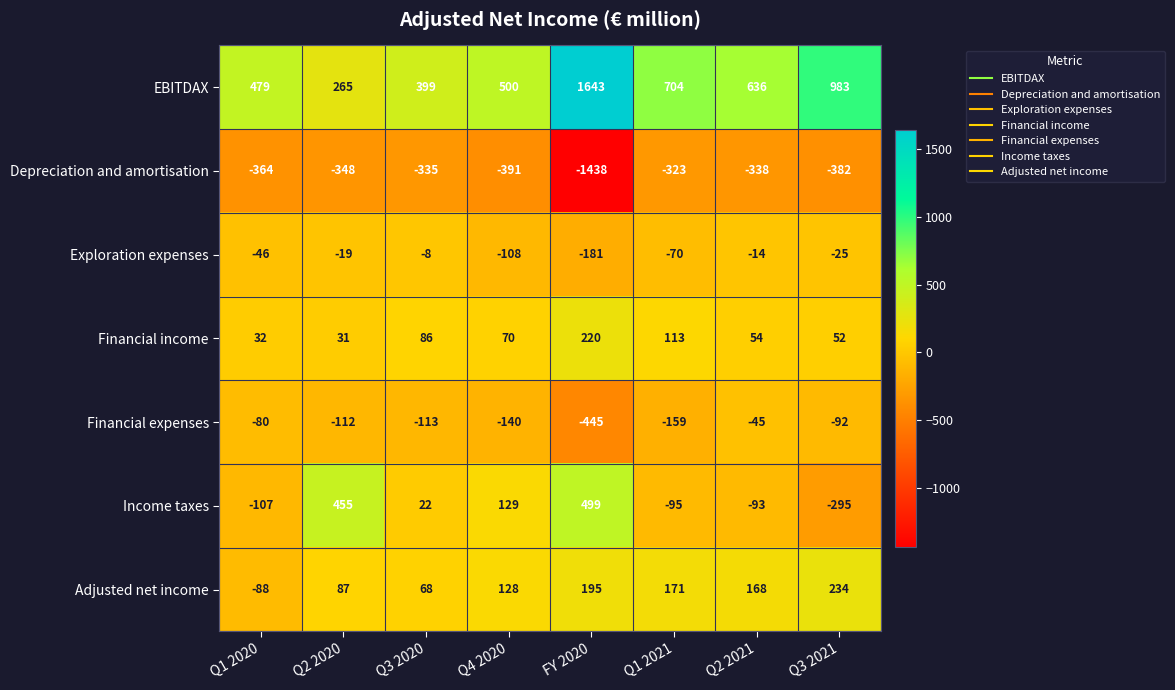

Read the Financial expenses value at FY 2020.

-445